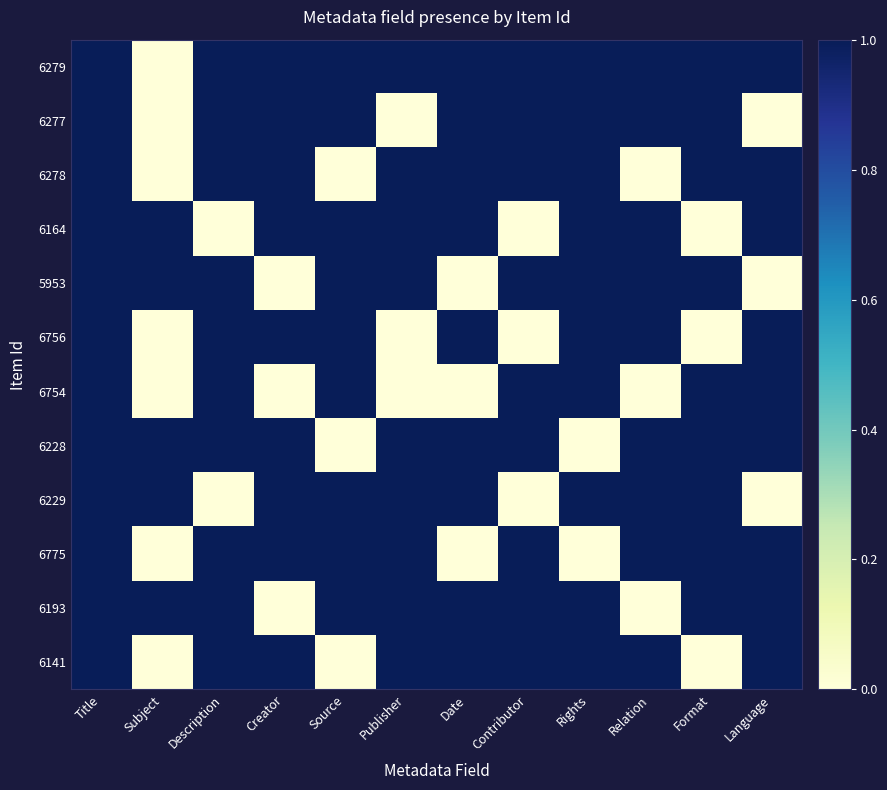

Rank the series by their maximum value, from lowest to highest.

6279, 6277, 6278, 6164, 5953, 6756, 6754, 6228, 6229, 6775, 6193, 6141